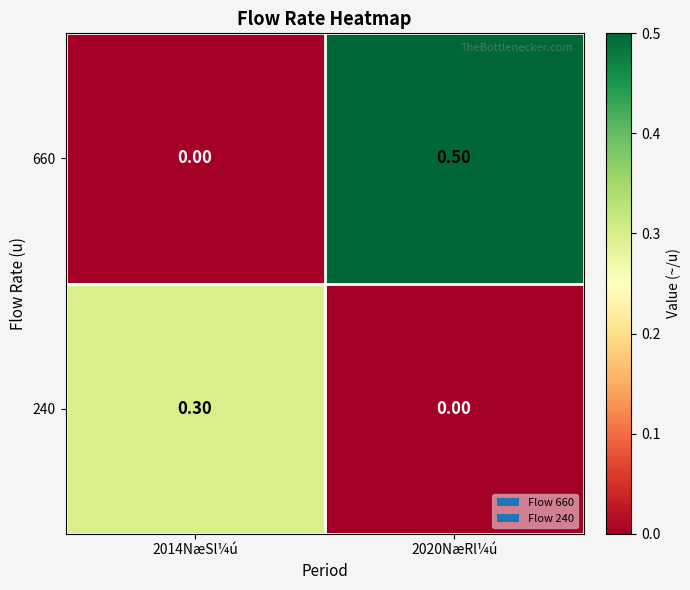

Rank the series by their maximum value, from lowest to highest.

240, 660